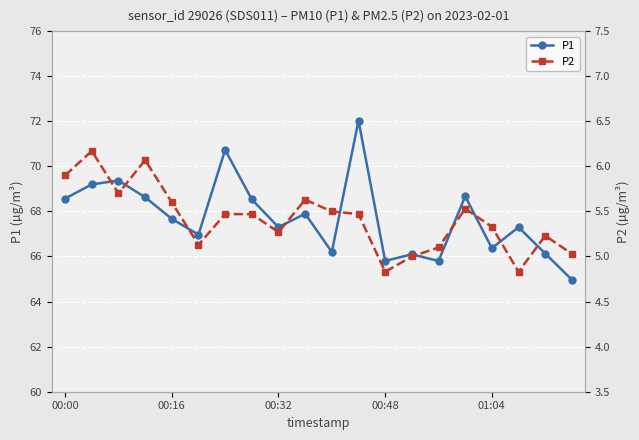

What is the sum of all P2 values?

108.3